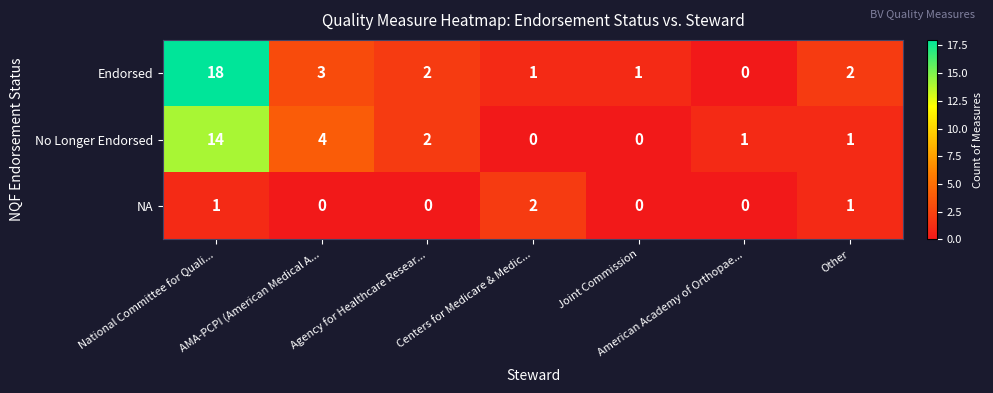

What is the sum of all No Longer Endorsed values?

22